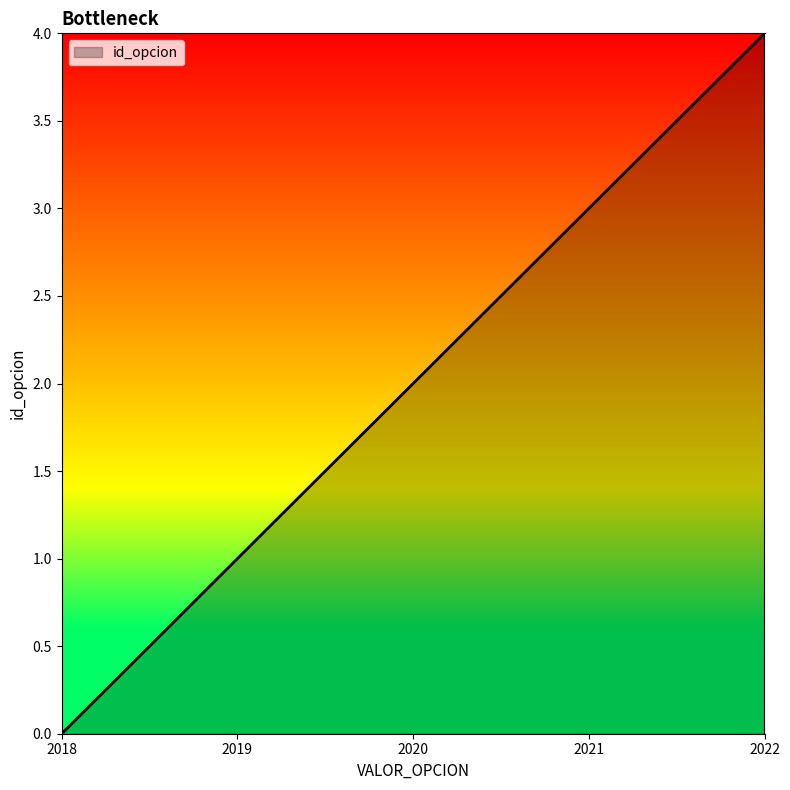

What is the greatest value displayed?

4